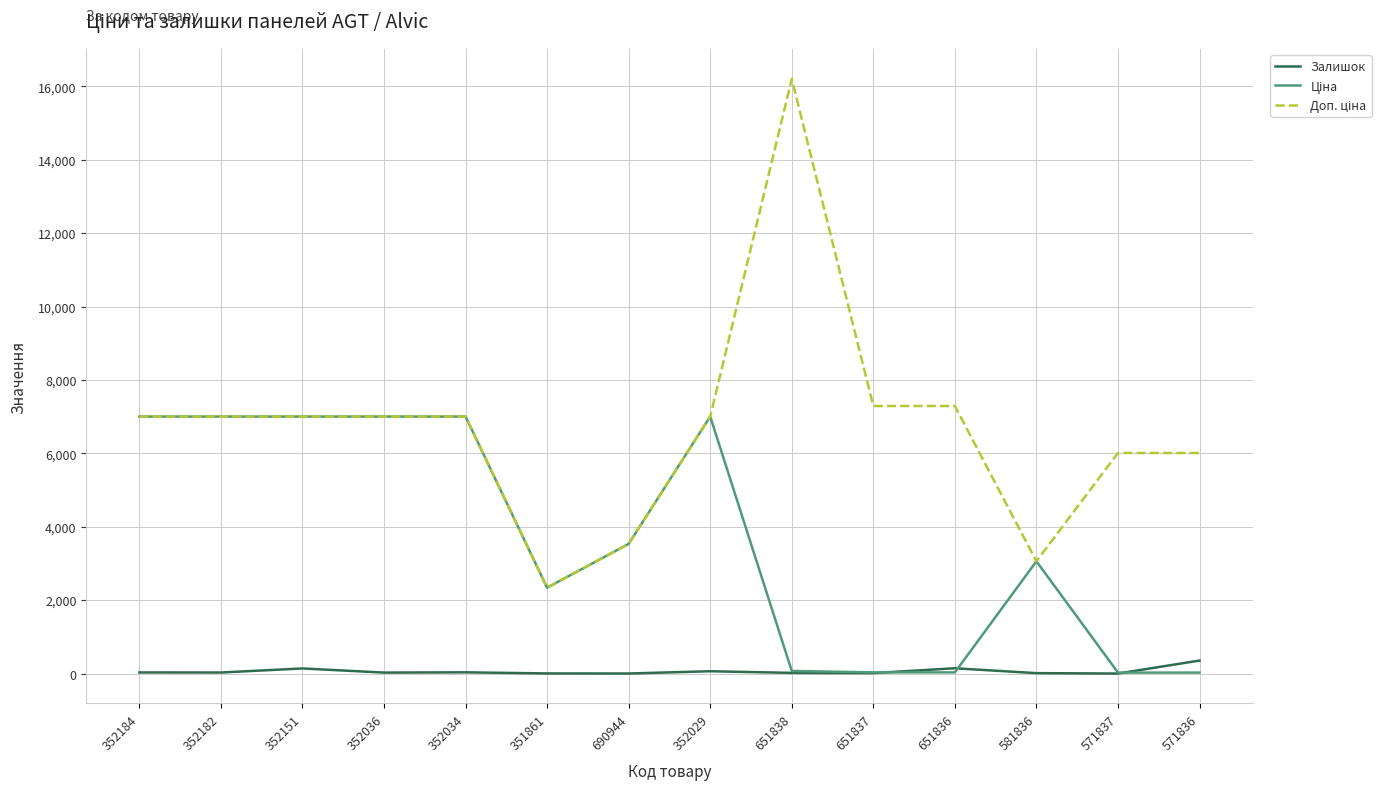

At which category is the sum across all series the highest?

651838